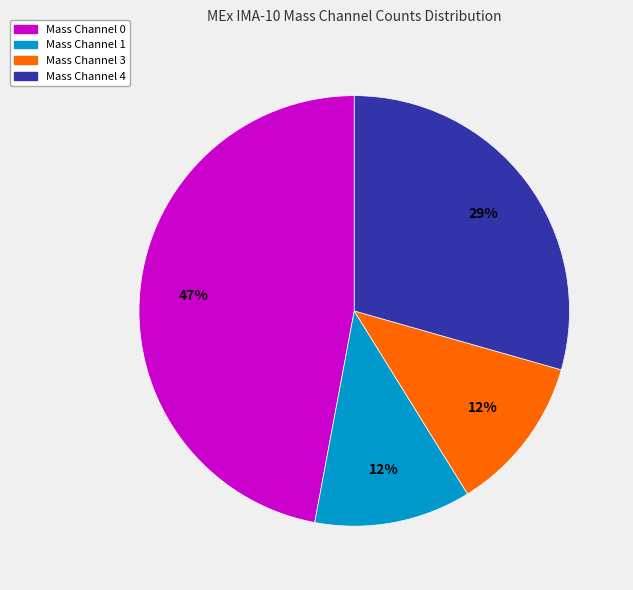

Does any single category account for the majority?

No